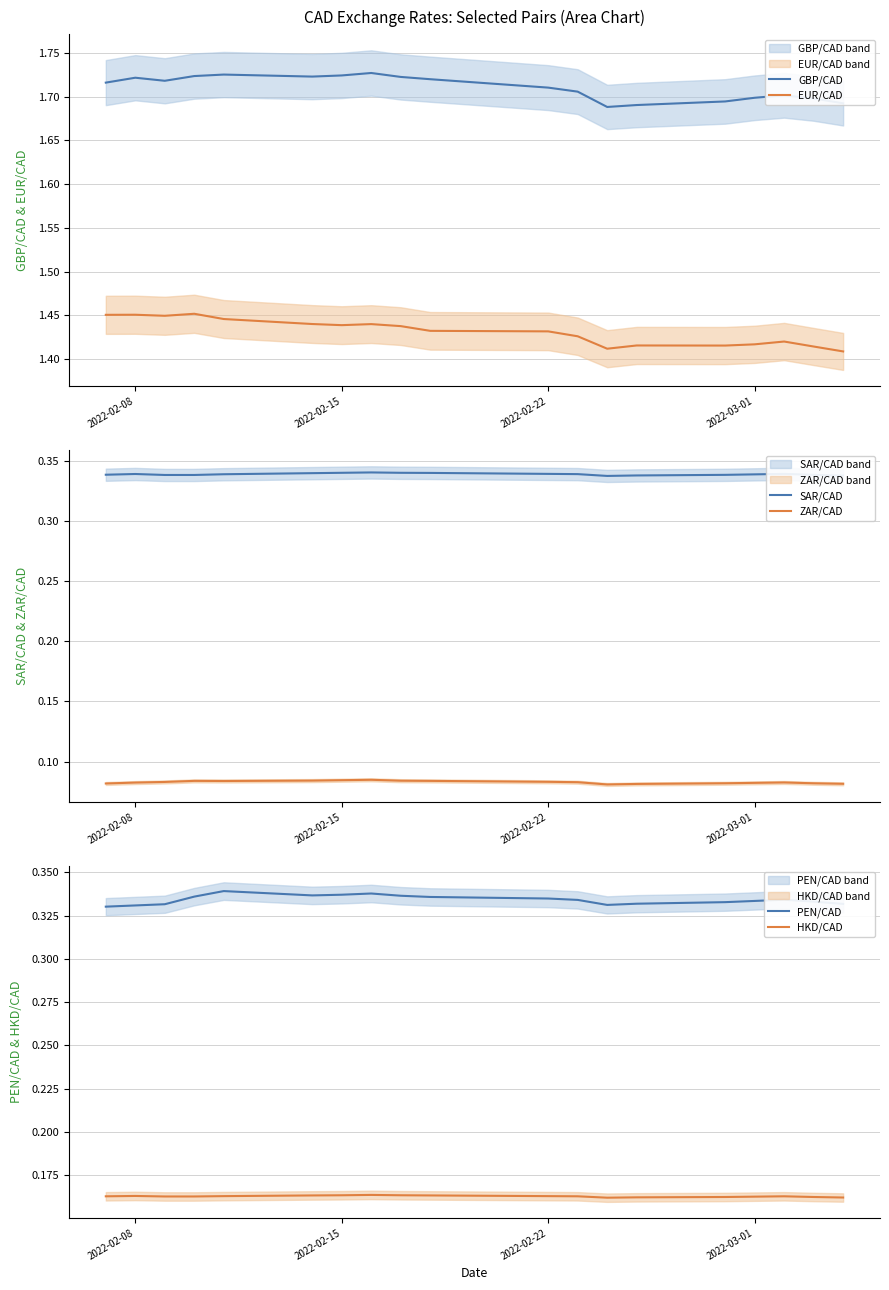

In HKD/CAD, how many points are higher than both neighbors (excluding endpoints)?

3